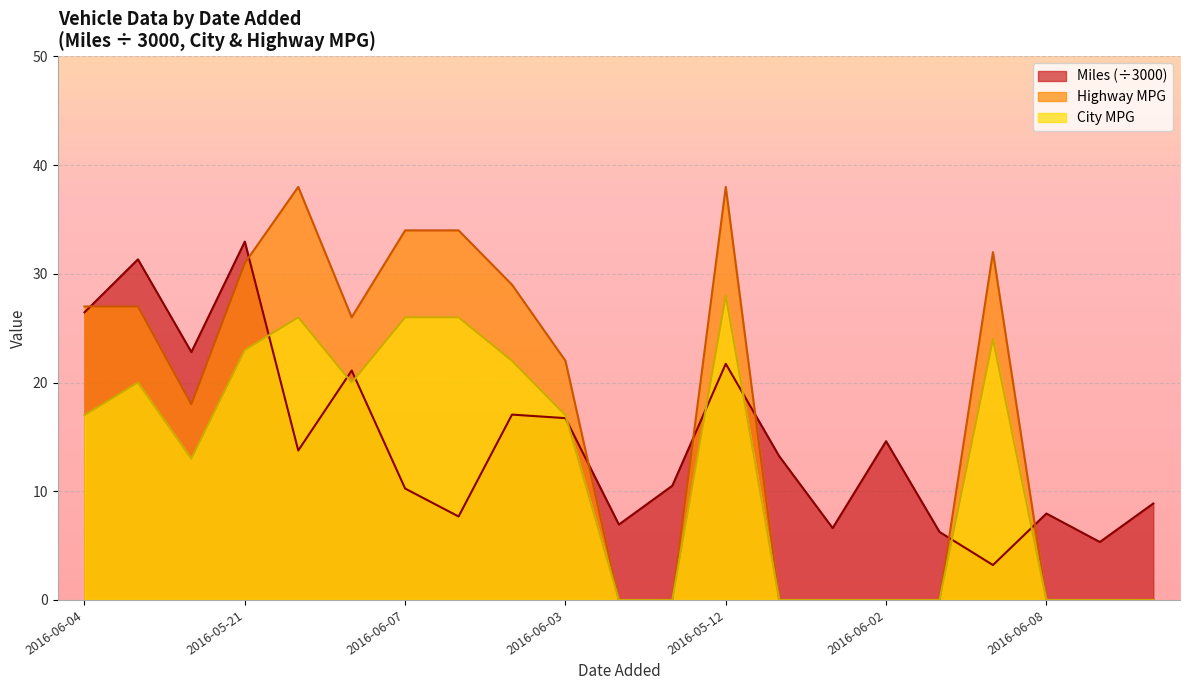

Between 2016-05-27 and 2016-05-12, which series saw the biggest shift?

Highway MPG